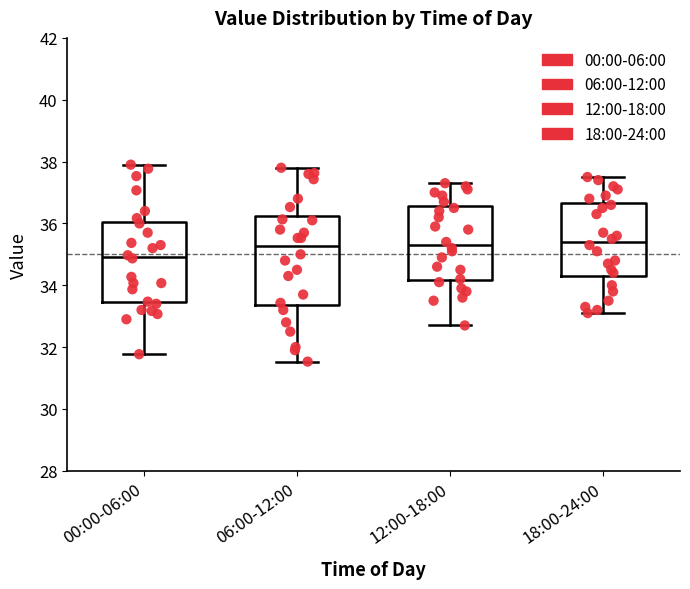

Reading left to right, read every box against the y-axis: the position of its median line, the range the box covers, and the ends of its whiskers. The values are not printed on the chart, so give them approximately, as read against the axis.

00:00-06:00: median 35.0, box 33.4 to 36.0, whiskers 31.8 to 38.0
06:00-12:00: median 35.2, box 33.4 to 36.2, whiskers 31.6 to 37.8
12:00-18:00: median 35.4, box 34.2 to 36.6, whiskers 32.8 to 37.4
18:00-24:00: median 35.4, box 34.4 to 36.6, whiskers 33.2 to 37.6